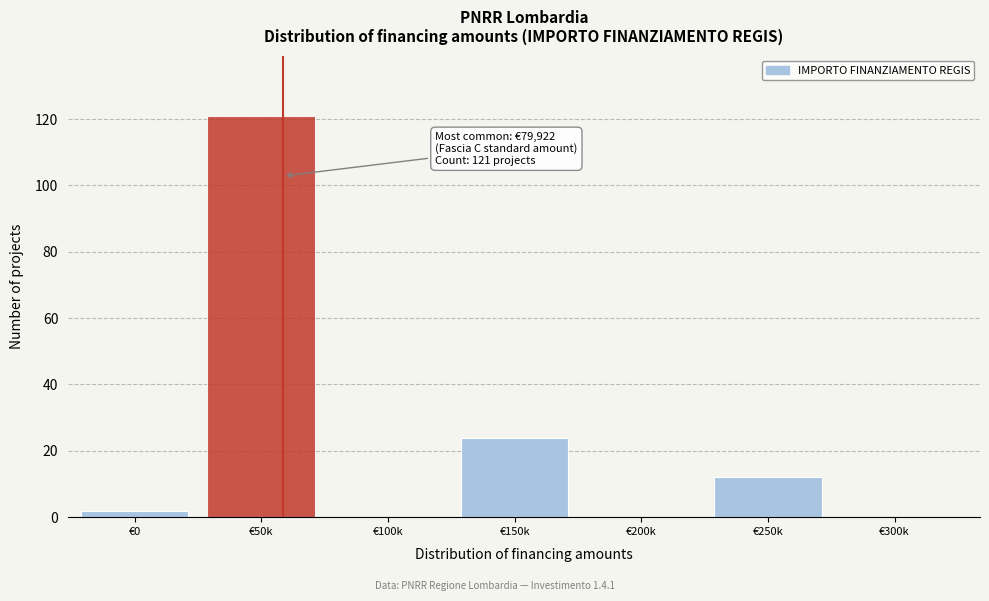

Reading left to right, what are all the values shown in this chart?

€0=2	€50k=121	€100k=0	€150k=24	€200k=0	€250k=12	€300k=0